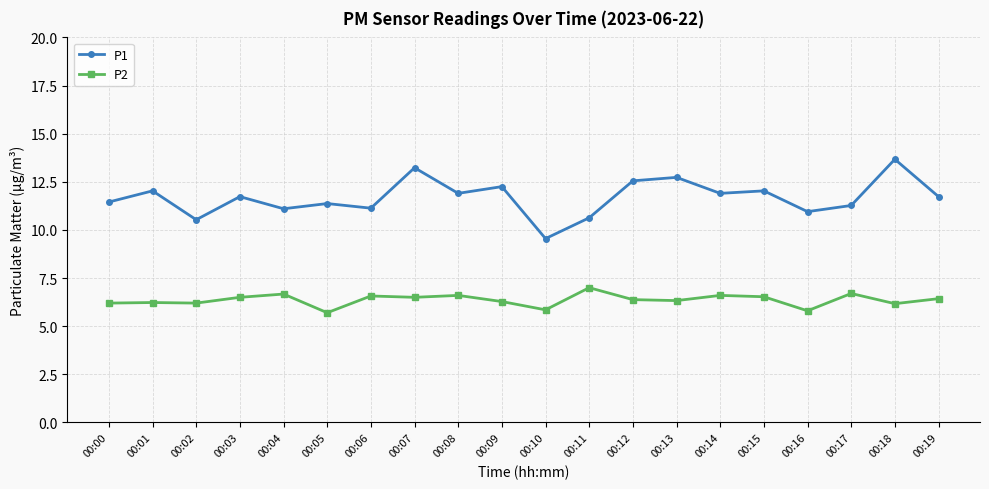

At which label does P1 reach its peak?

00:18